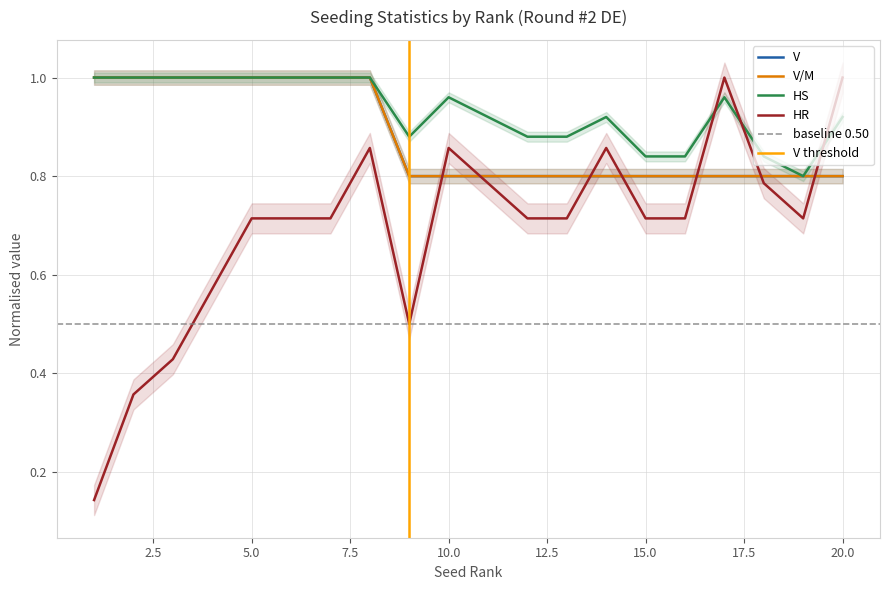

Rank the series by their maximum value, from lowest to highest.

V, V/M, HS, HR